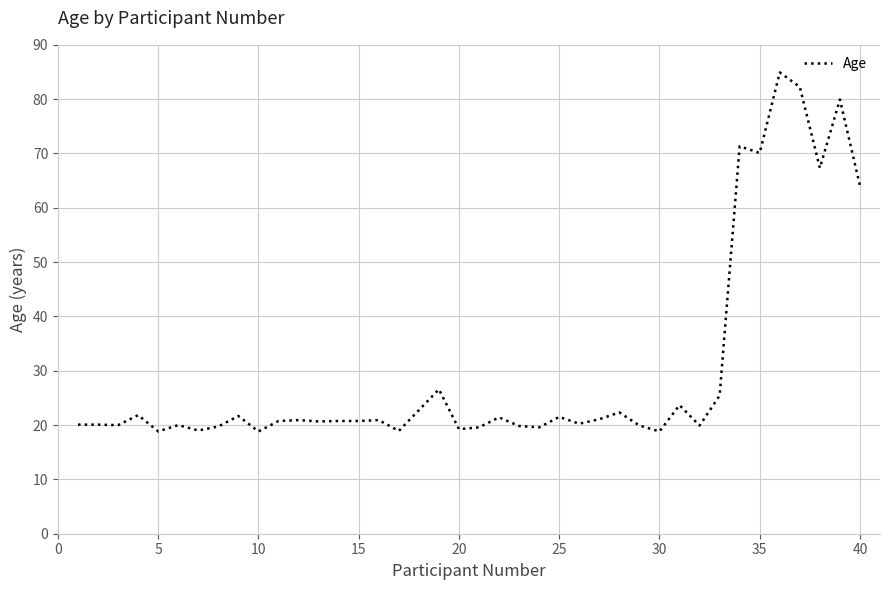

What is the greatest value displayed?

84.9